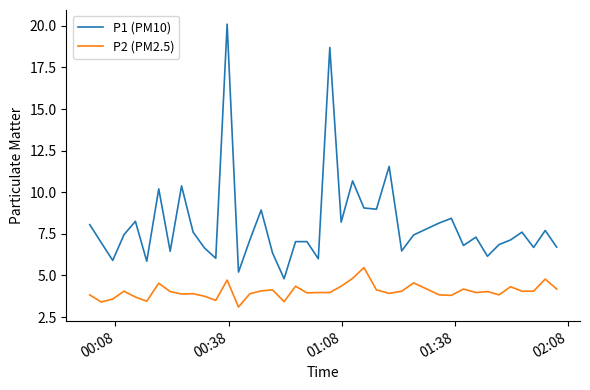

What is the greatest value displayed?

20.1